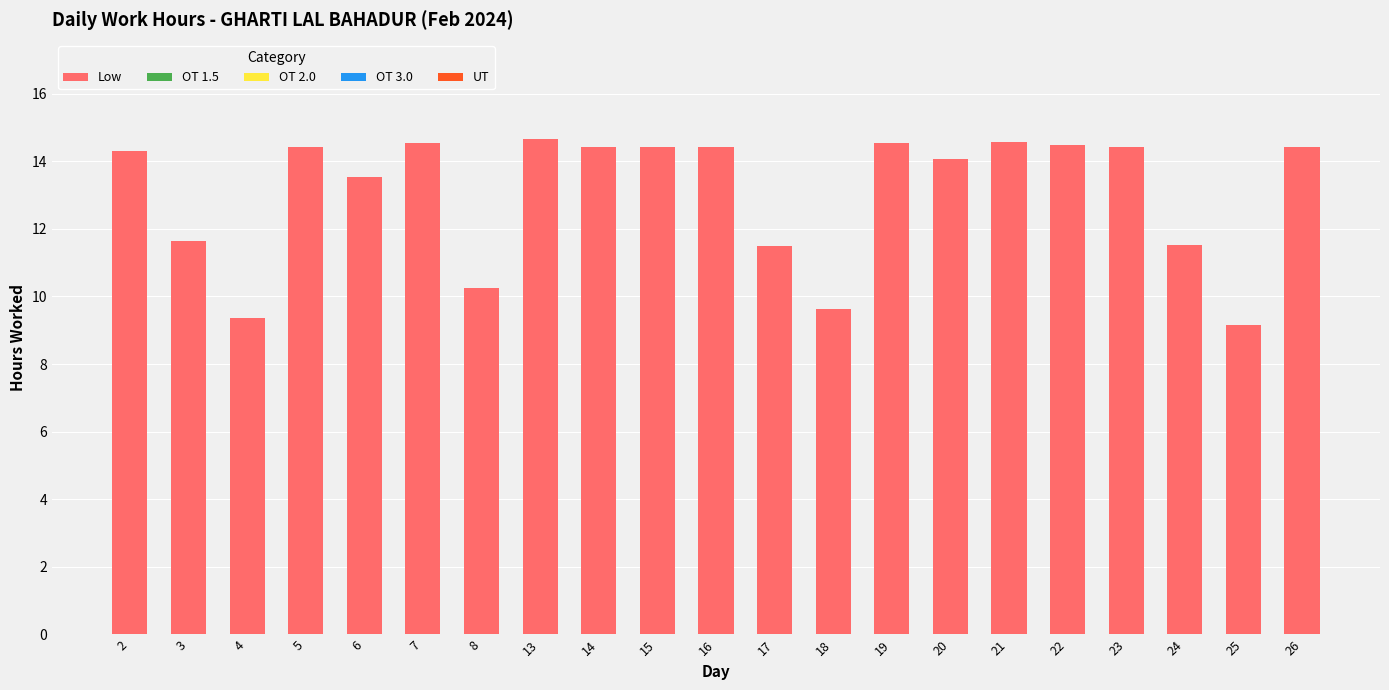

Are the bars grouped side by side (vs. stacked)?

No